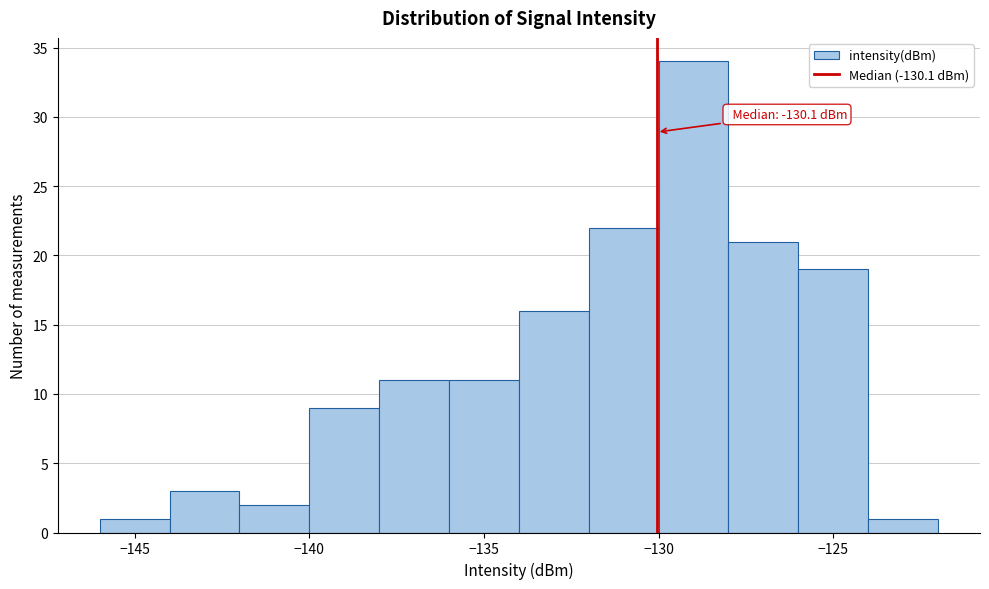

Which range on the x-axis has the tallest bar?

-130 to -128